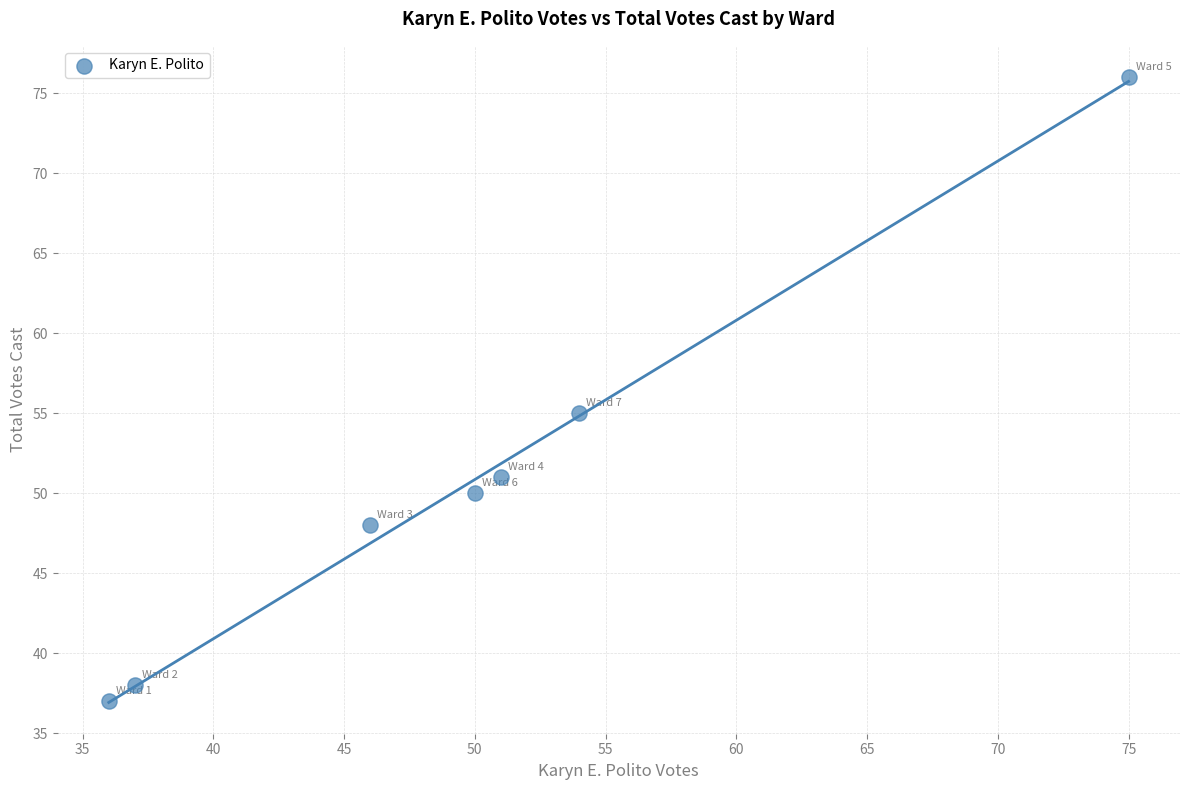

What is the range of Y values (max minus min)?

39